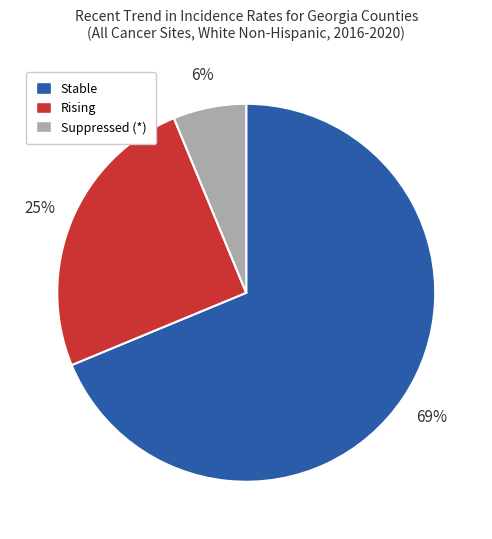

Between Suppressed (*) and Stable, which is larger?

Stable